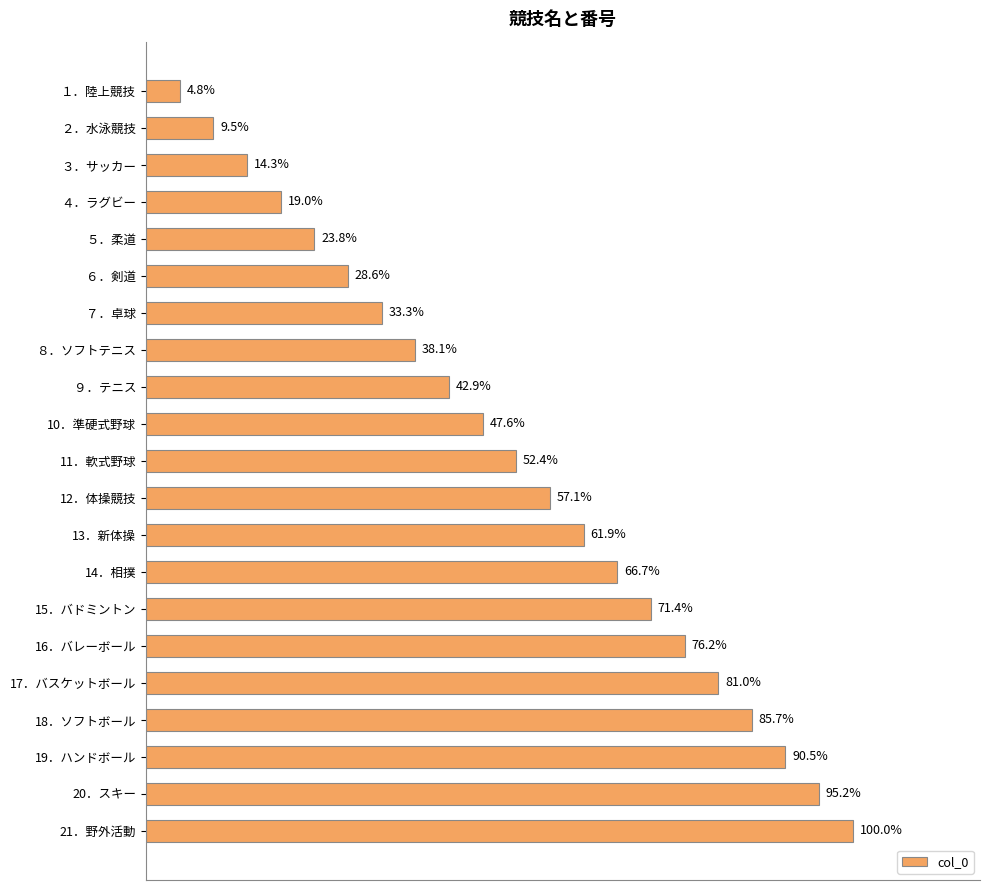

Are the bars horizontal?

Yes